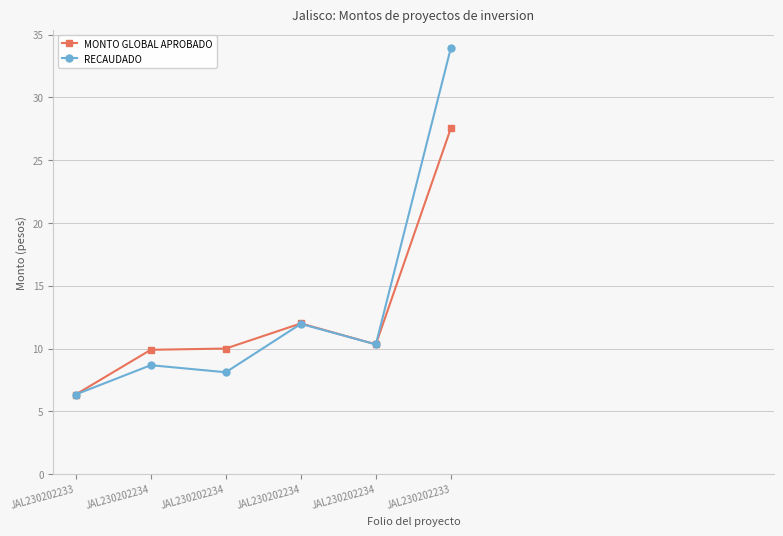

Where is the first local minimum for MONTO GLOBAL APROBADO?

JAL230202234